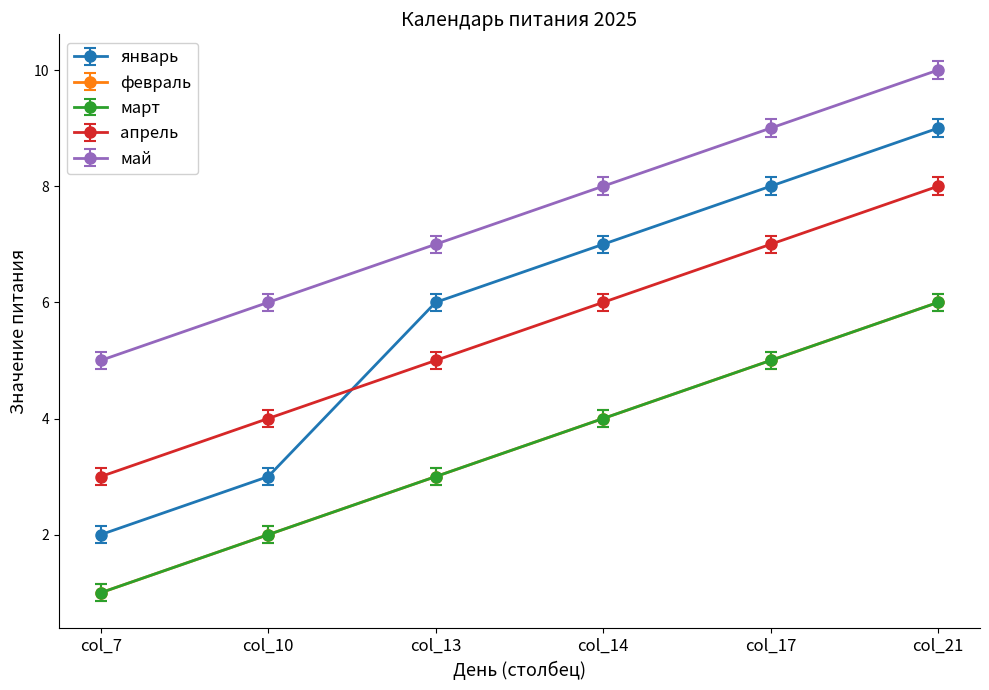

Which label corresponds to the largest value in the chart?

col_21